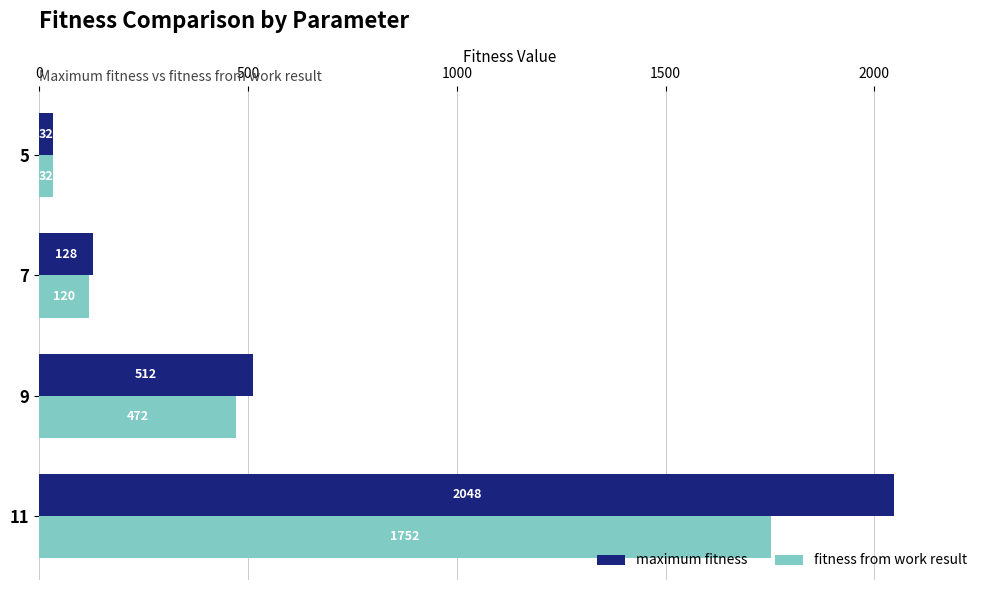

At which label is maximum fitness closest to 1040?

9